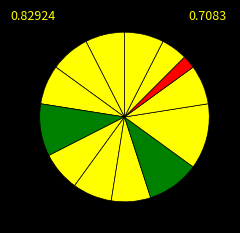

Count the number of slices in the pie.

13